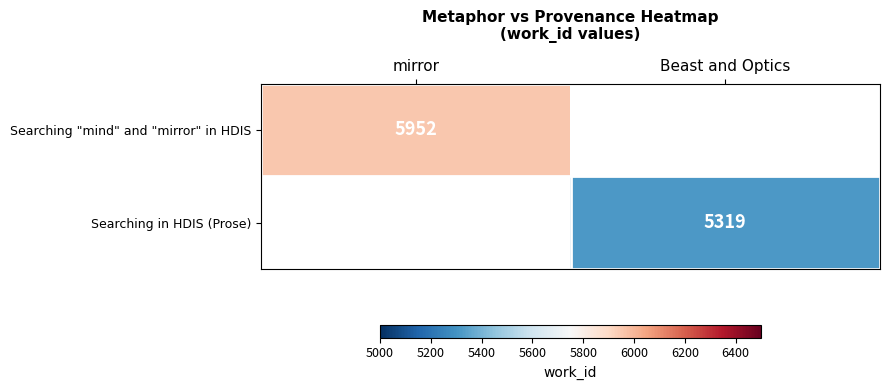

At how many categories does at least one series exceed 5400?

1